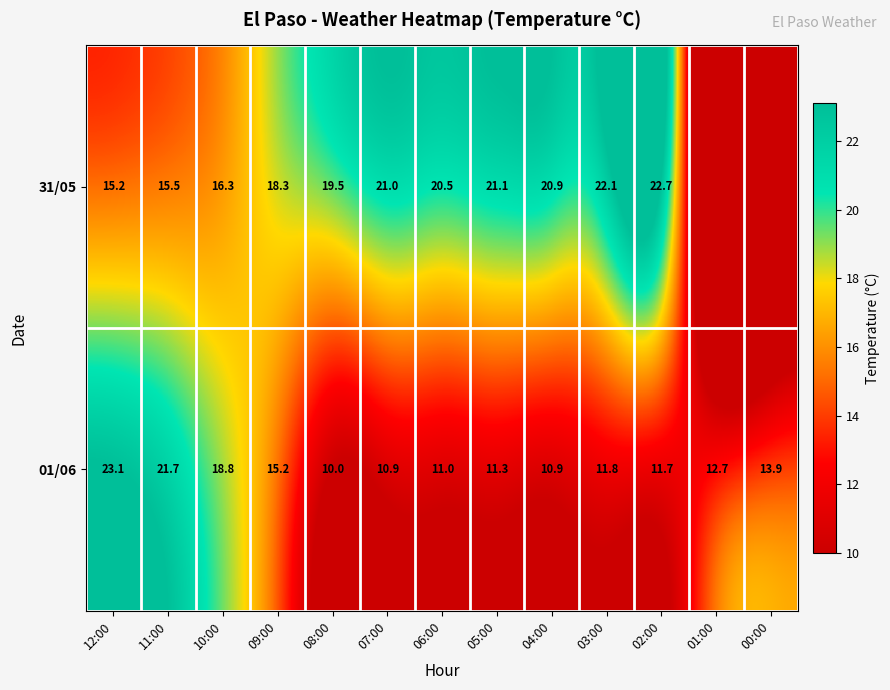

What is the sum of the 31/05 values at 07:00 and 06:00?

41.5